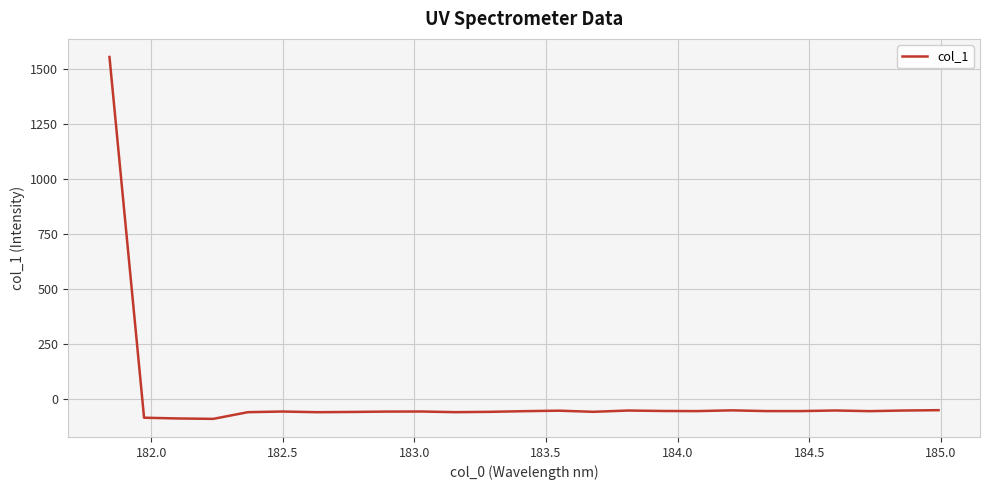

What is the maximum value shown in the chart?

1553.7